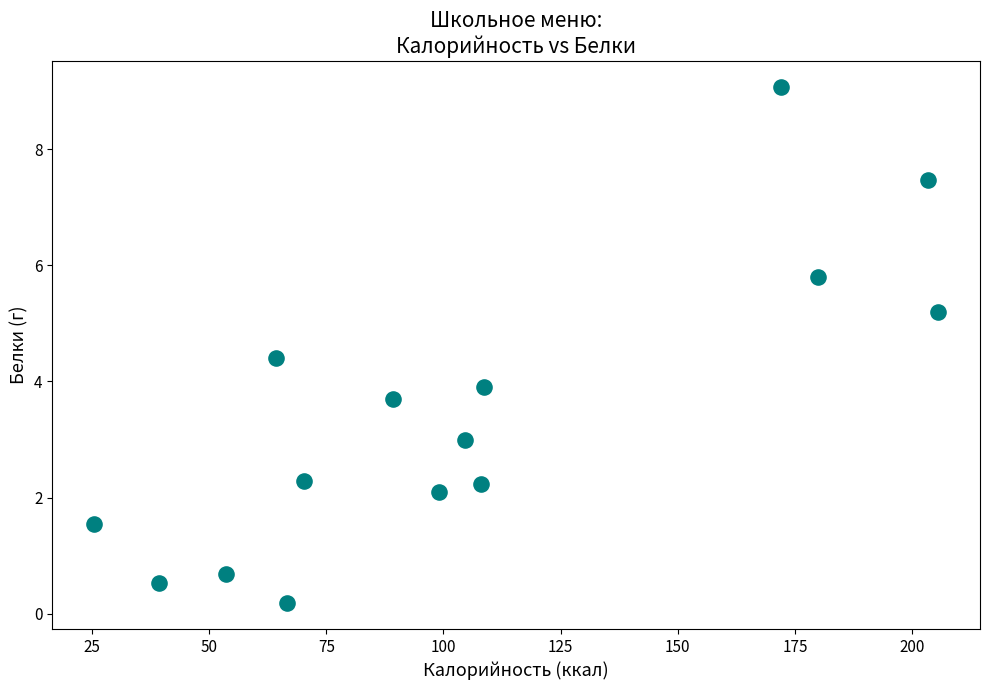

What Y value in the scatter plot is closest to 4?

3.9